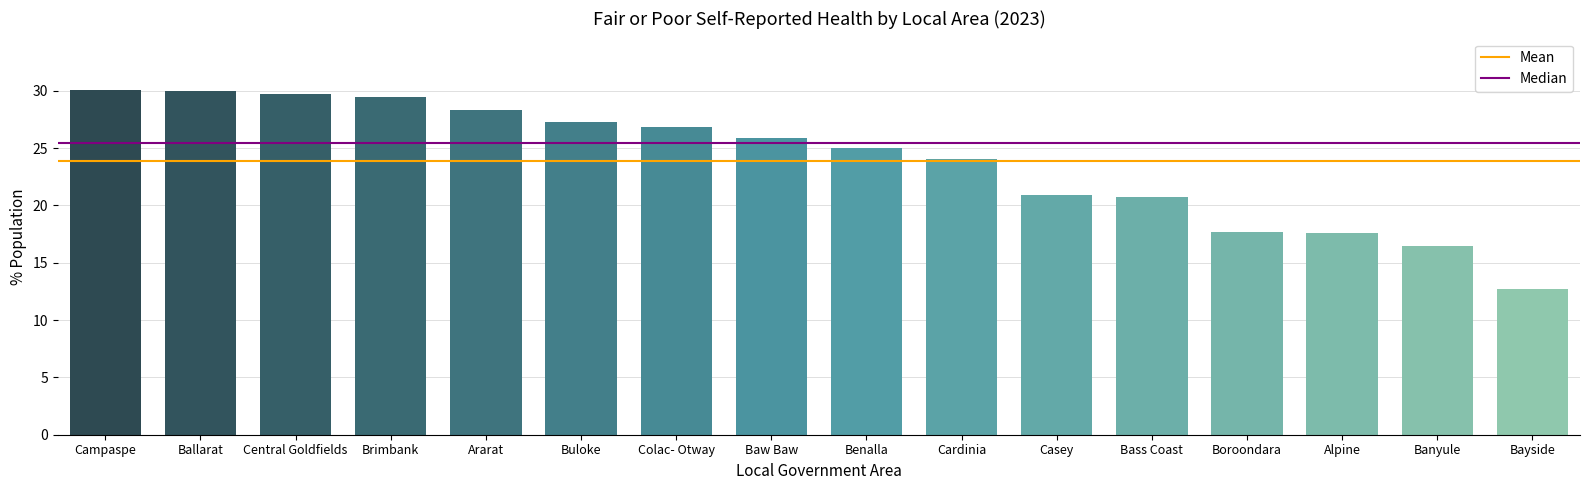

Are the bars grouped side by side (vs. stacked)?

No